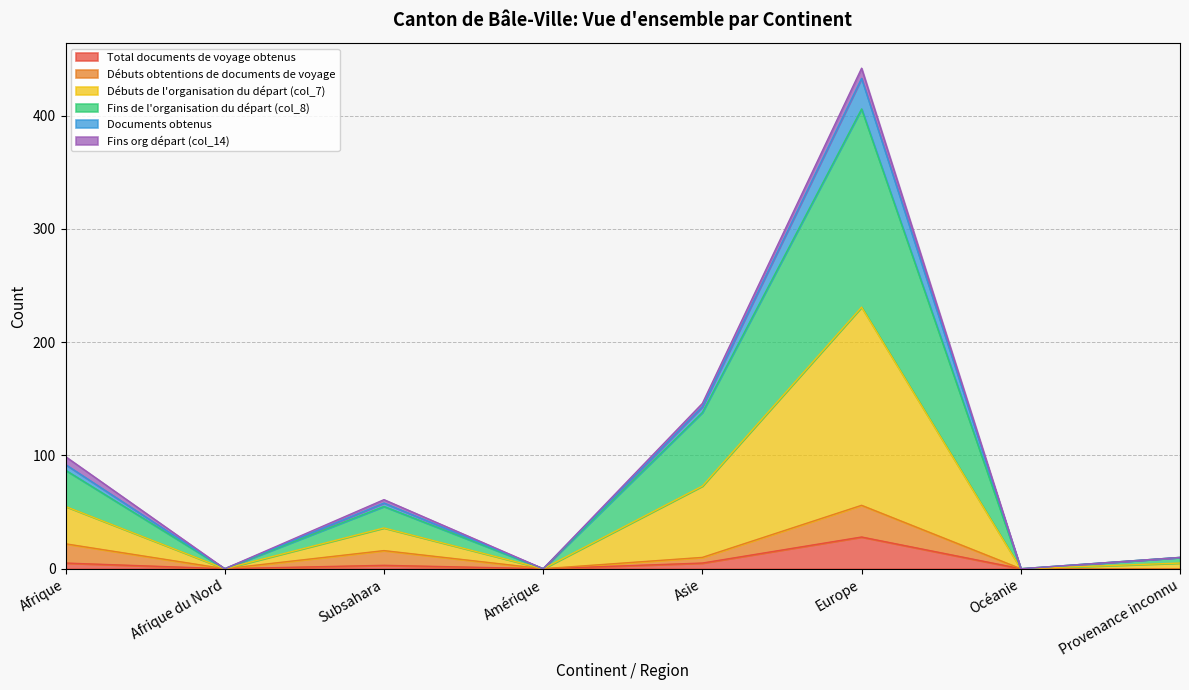

What are all the series names shown in the legend?

Total documents de voyage obtenus, Débuts obtentions de documents de voyage, Débuts de l'organisation du départ (col_7), Fins de l'organisation du départ (col_8), Documents obtenus, Fins org départ (col_14)